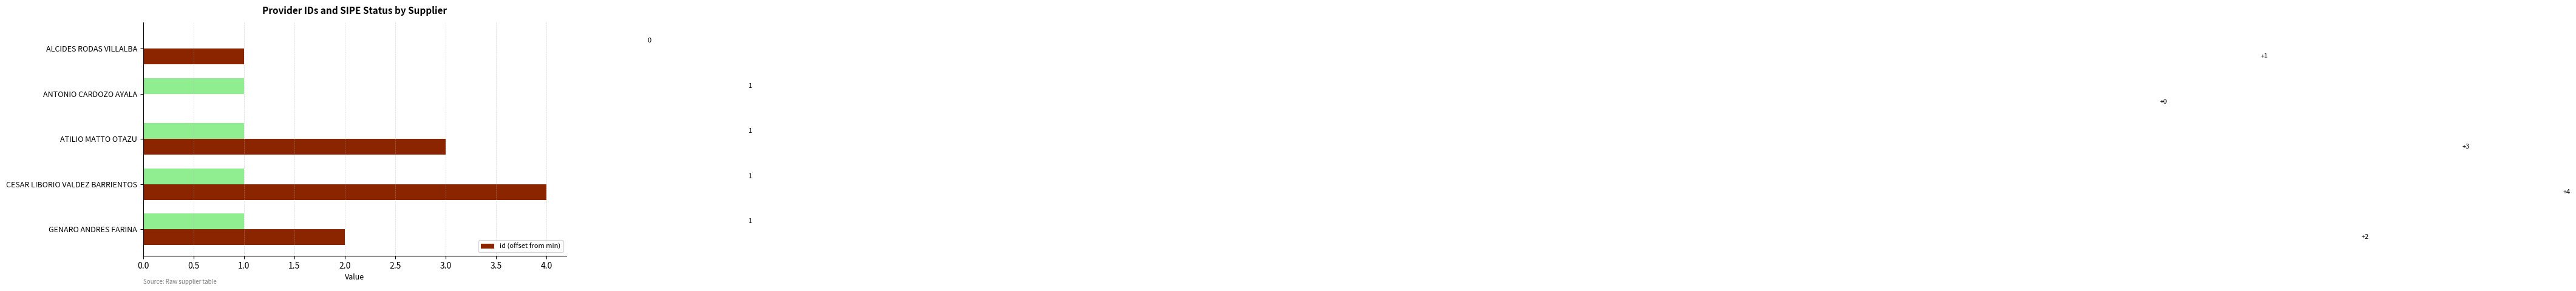

What is the sum of the id (offset from min) values at CESAR LIBORIO VALDEZ BARRIENTOS and ATILIO MATTO OTAZU?

7